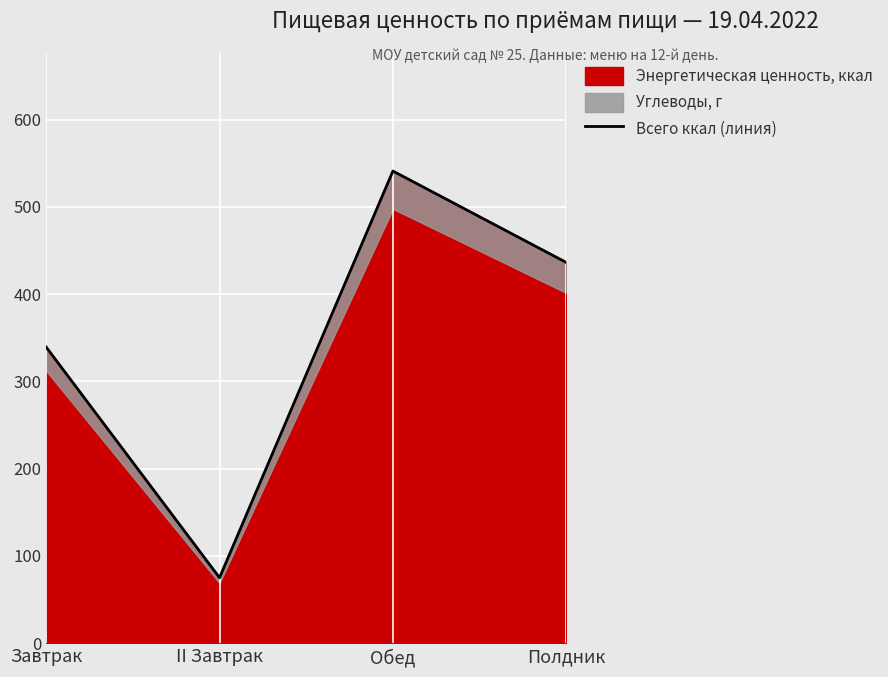

True or false: the data shows 354.8 at Обед.

False